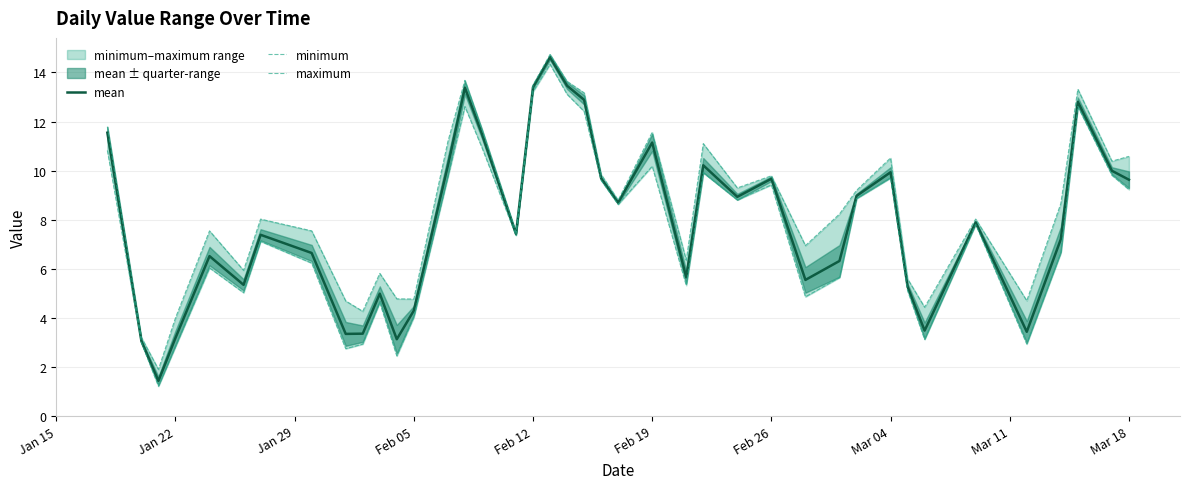

True or false: minimum has more than 2 points higher than both neighbors.

True